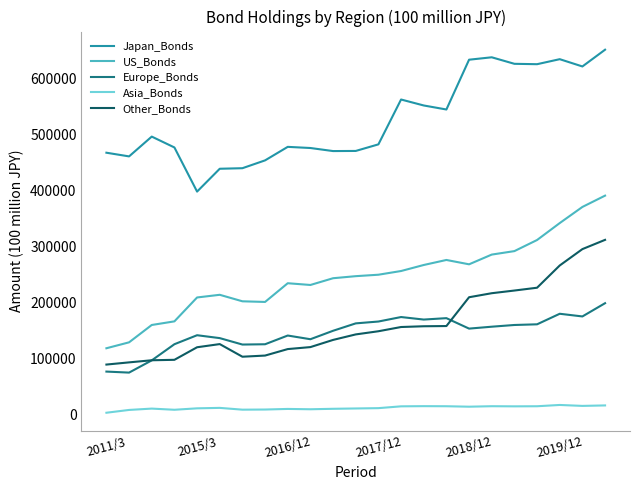

Rank the series by their maximum value, from lowest to highest.

Asia_Bonds, Europe_Bonds, Other_Bonds, US_Bonds, Japan_Bonds